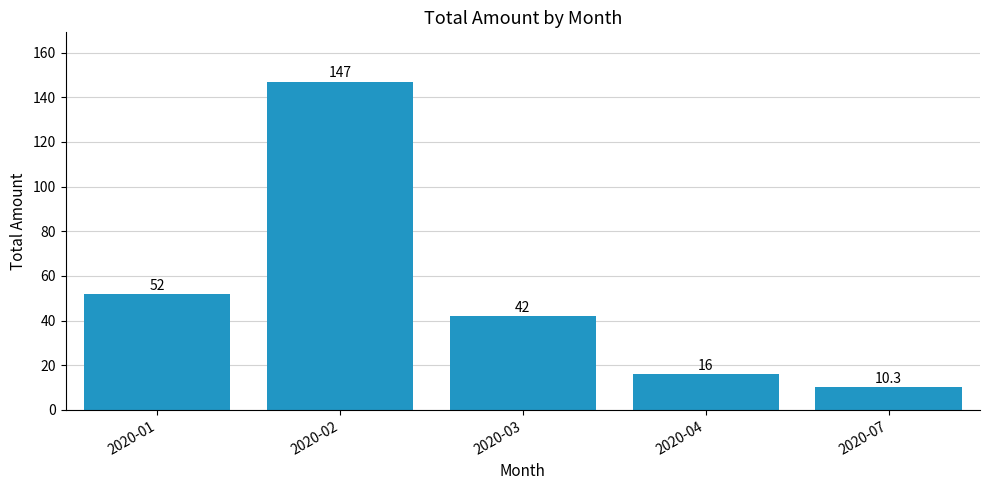

Where does the data first go above 42?

2020-01